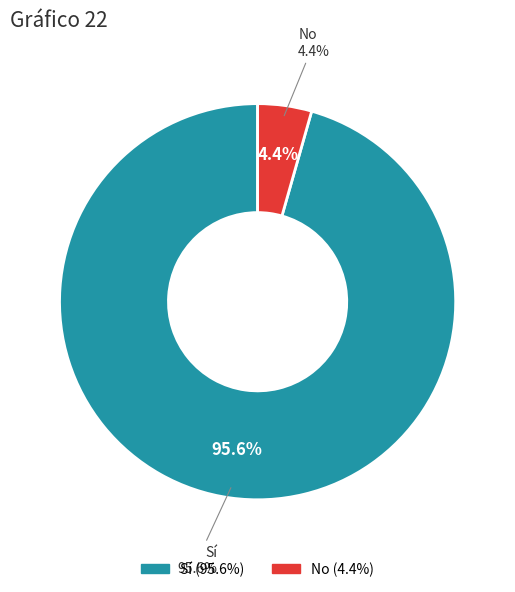

To the nearest percent, what is the average slice percentage?

50%